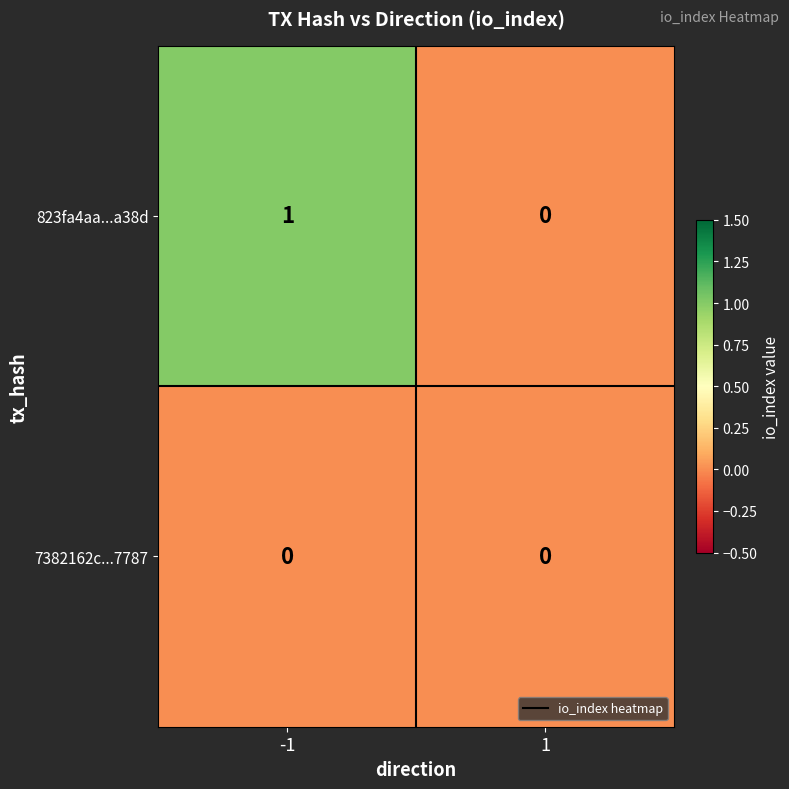

The value of 7382162c...7787 at 1 is 0. True or false?

True